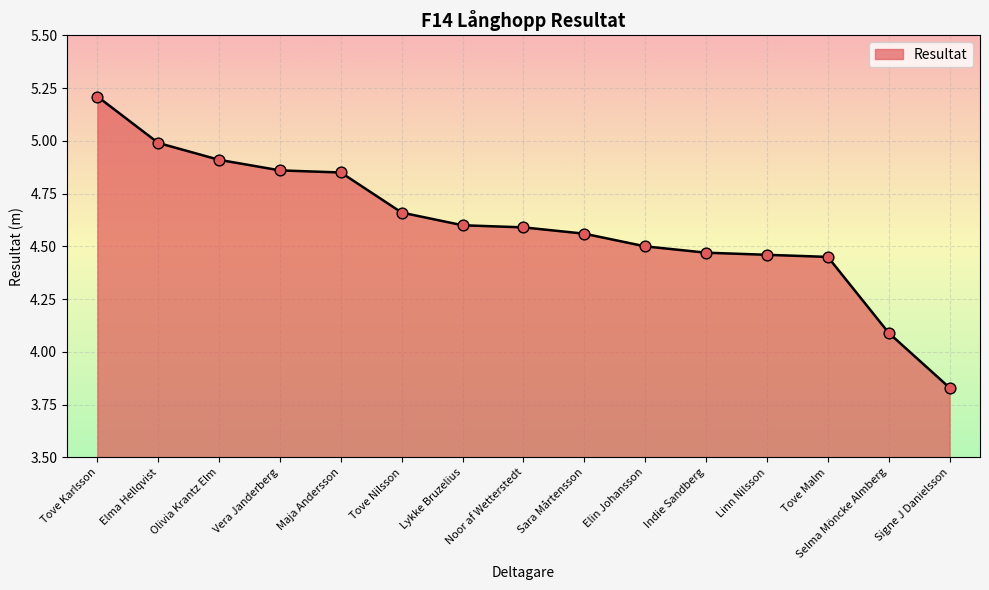

Between Signe J Danielsson and Indie Sandberg, which is larger?

Indie Sandberg